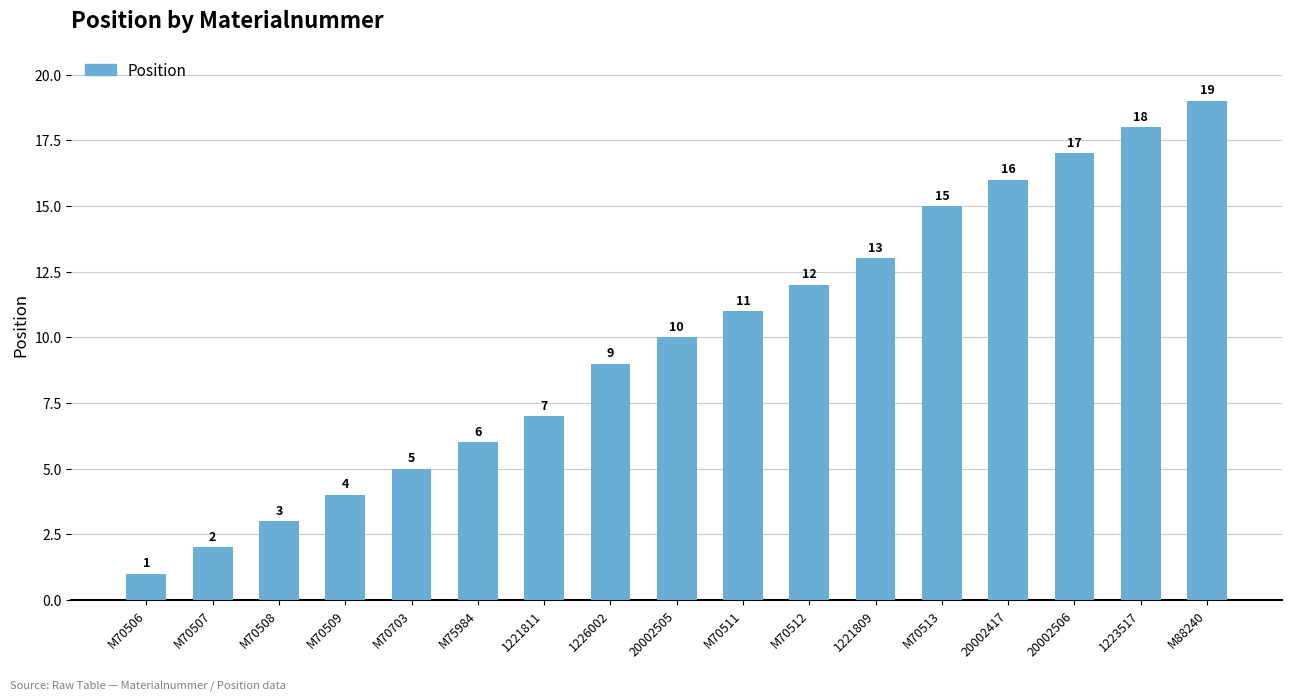

Which has a higher value, M75984 or 1221809?

1221809